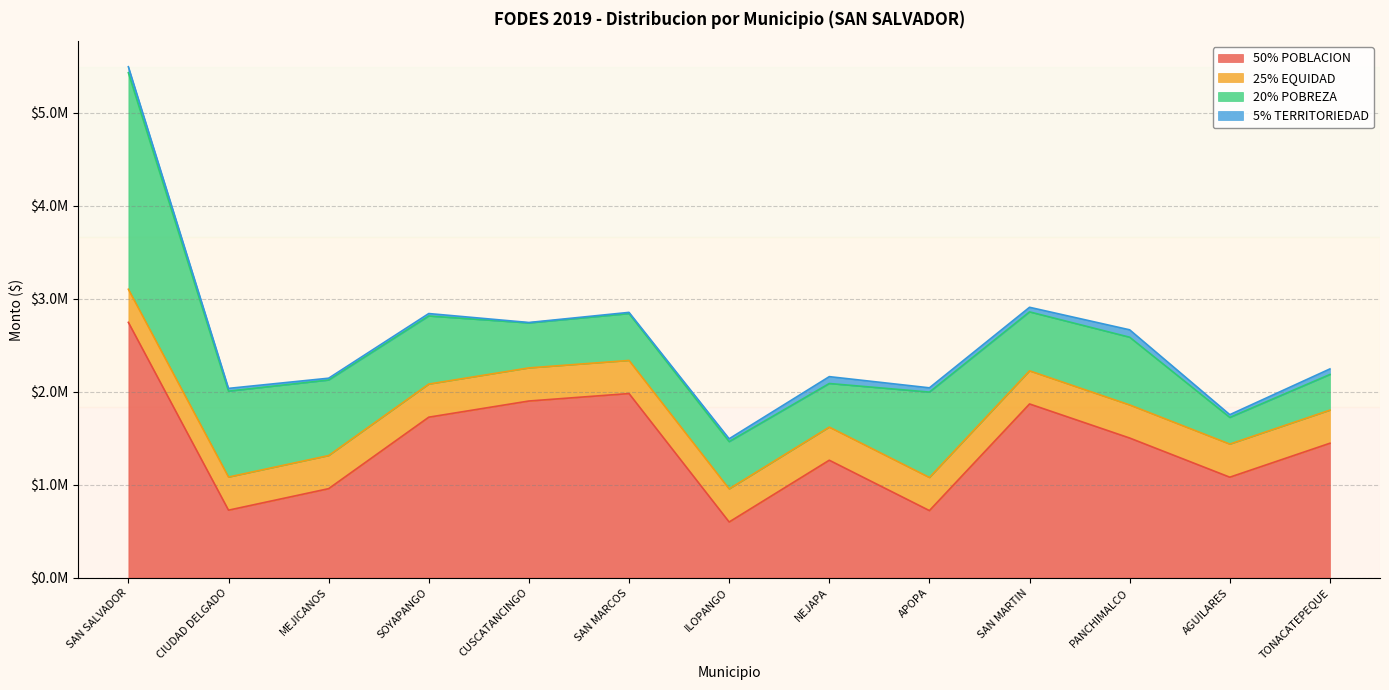

What is the label of the 12th point from the left?

AGUILARES